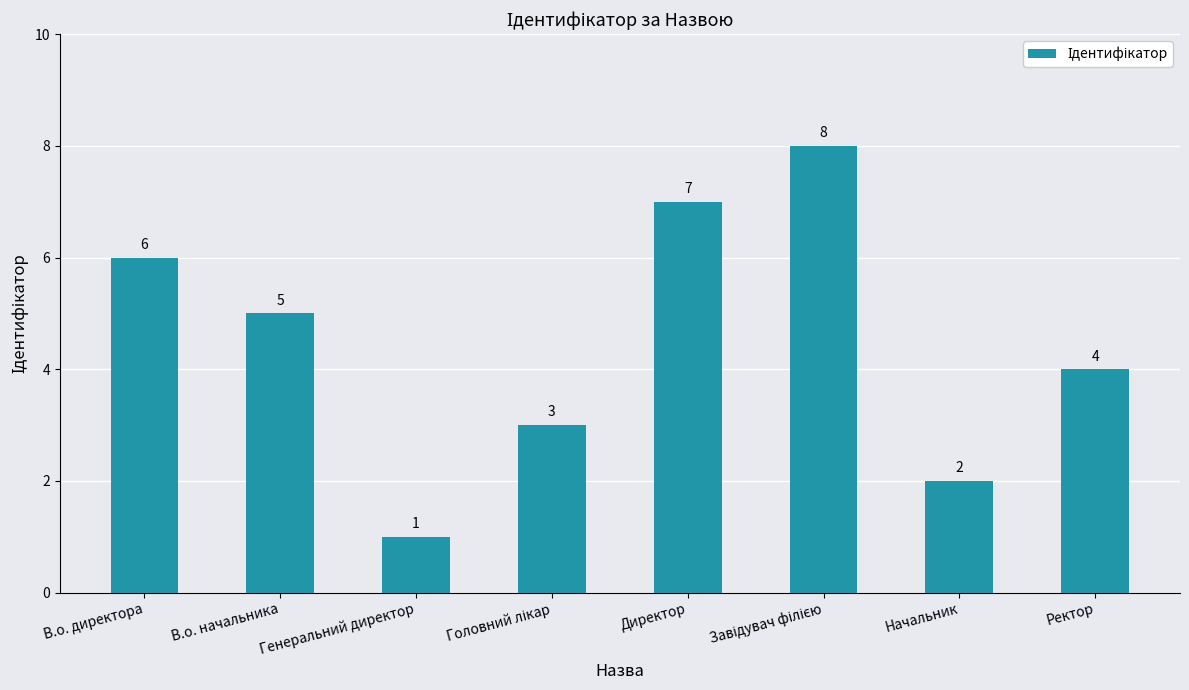

Count the number of categories in the chart.

8